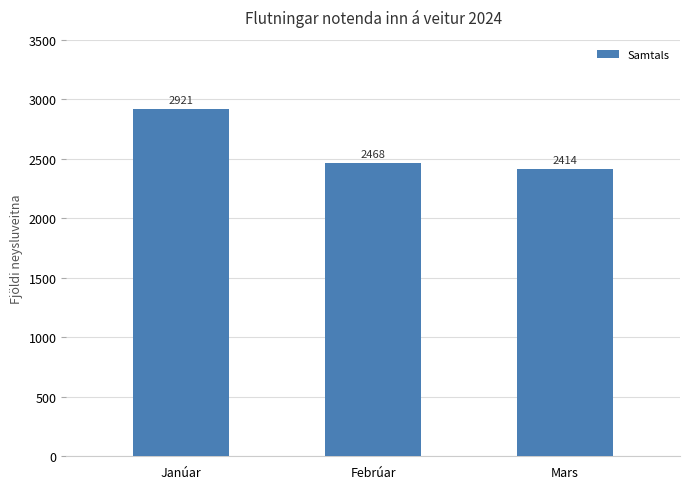

Reading left to right, extract all data points from this chart.

2921	2468	2414